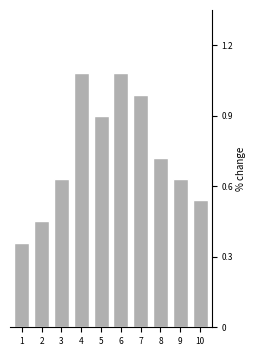

Between 10 and 9, which is larger?

9